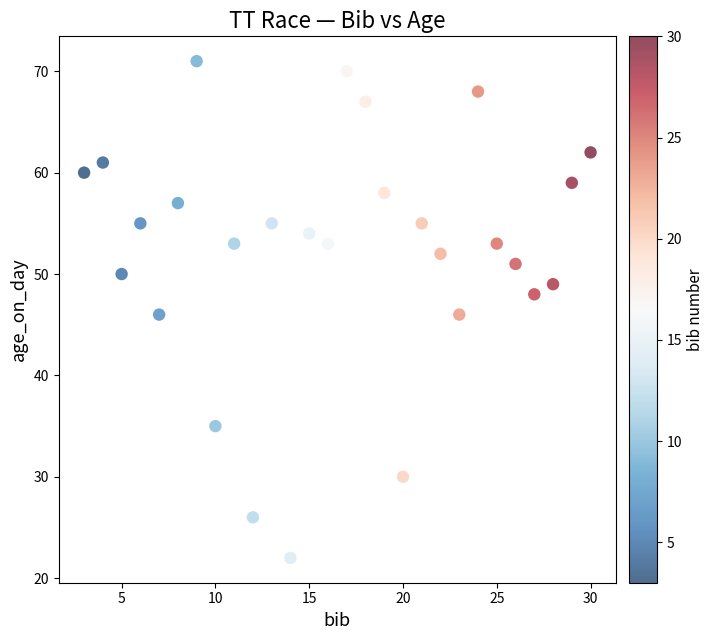

What is the range of Y values (max minus min)?

49